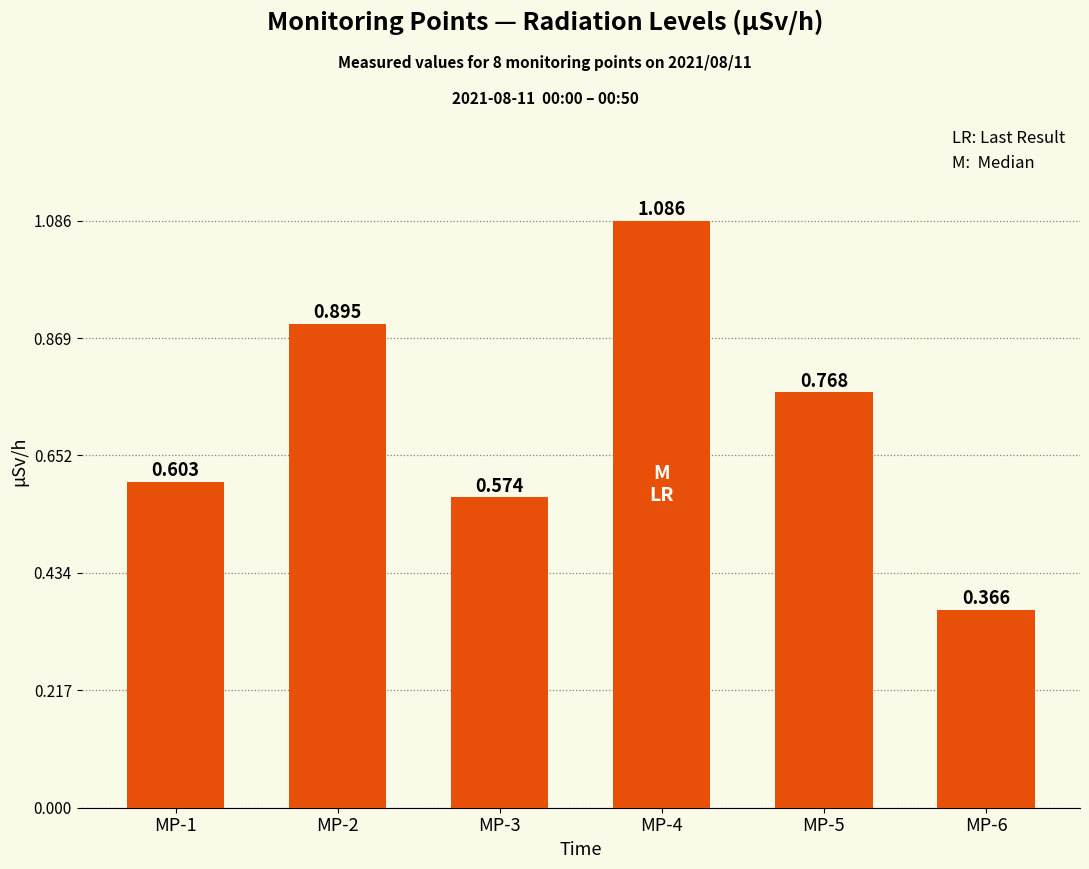

How many values are between 0 and 1?

5